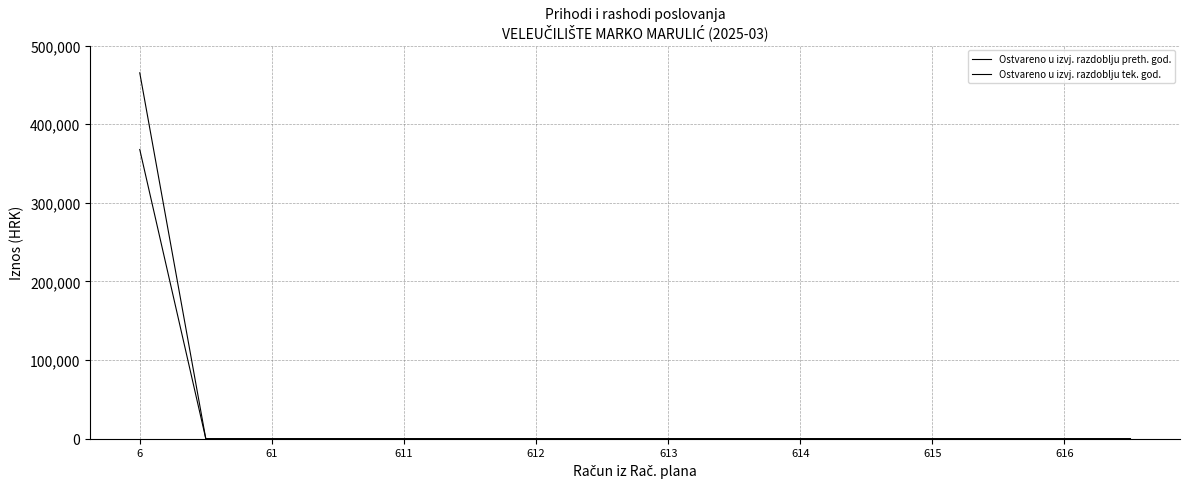

Does the chart have visible grid lines?

Yes